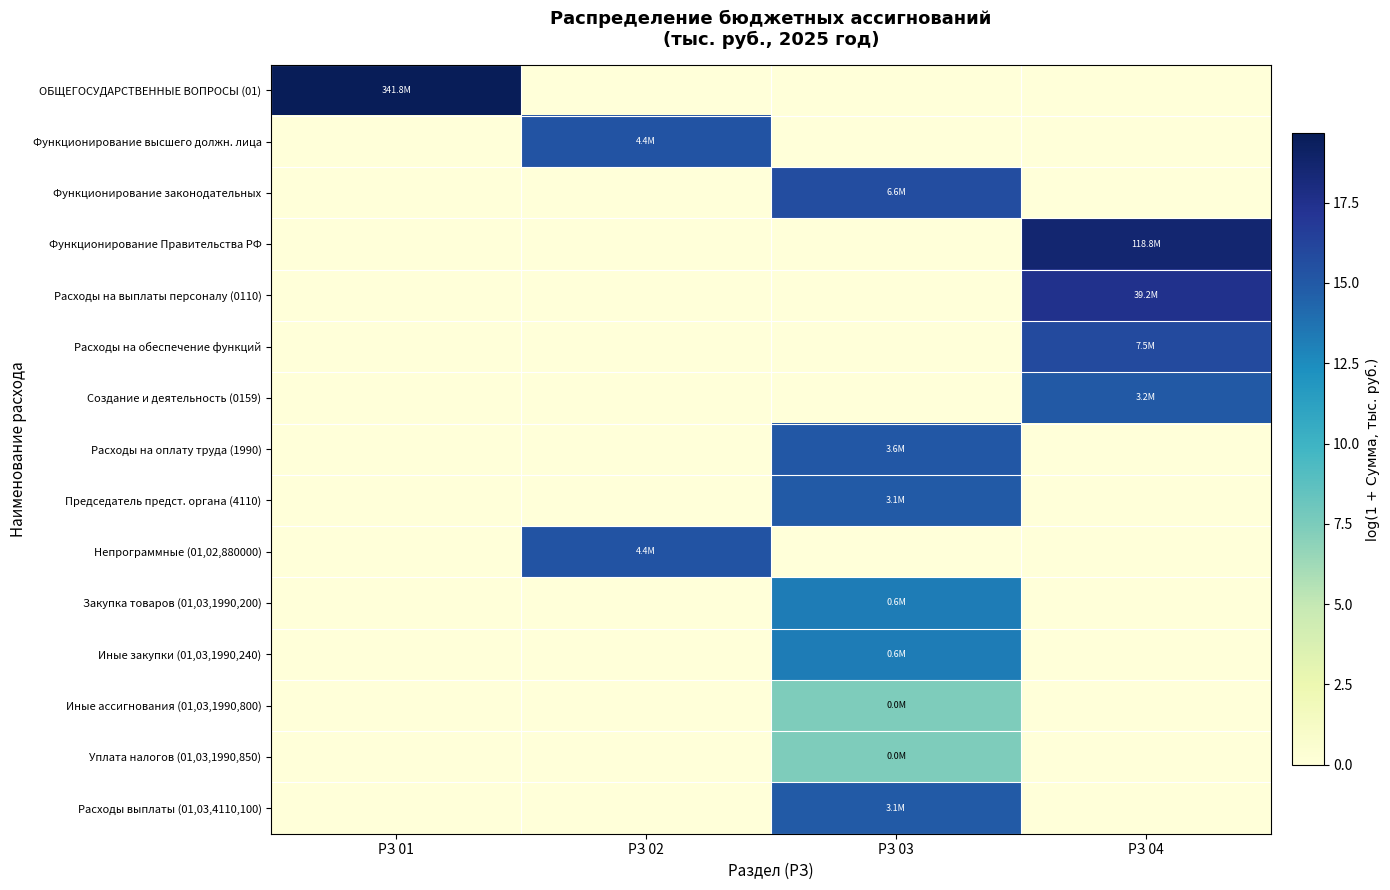

At which category does the chart reach its peak across all series?

РЗ 01